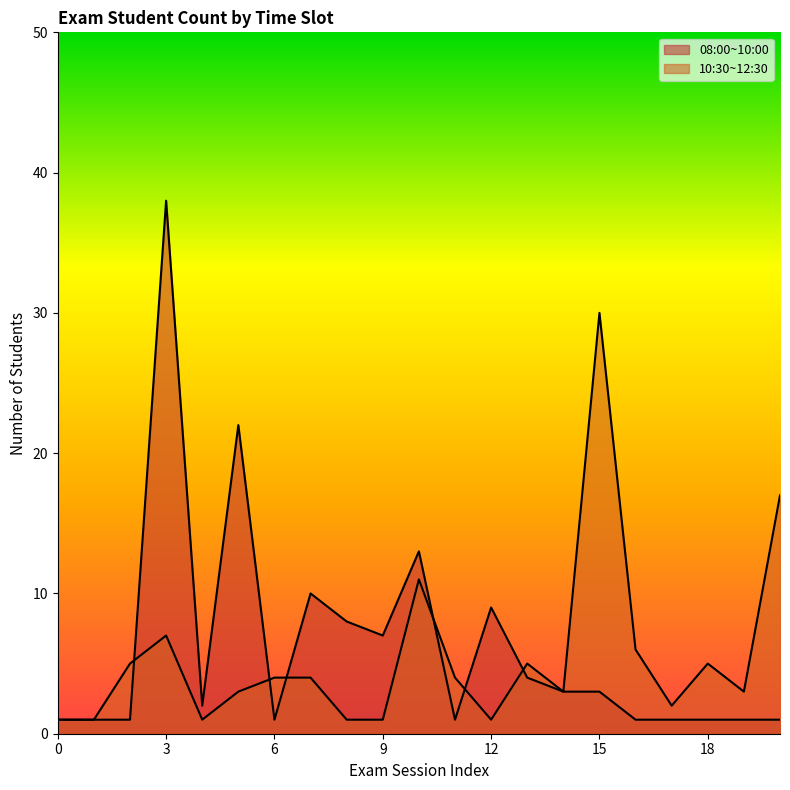

What is the value of the 13th point from the left?

1